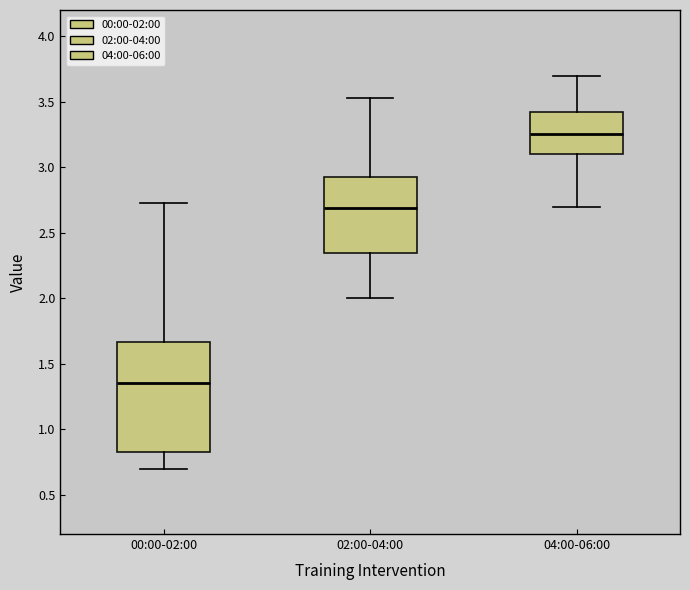

Comparing the boxes themselves (not the whiskers), which one is the tallest?

00:00-02:00